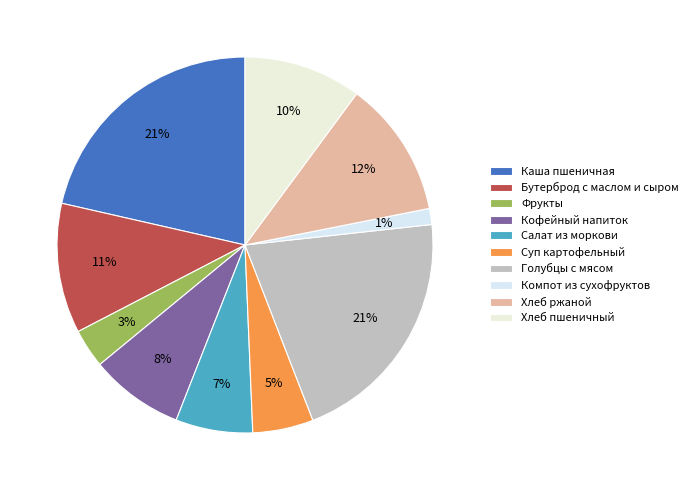

How many segments does this pie chart have?

10